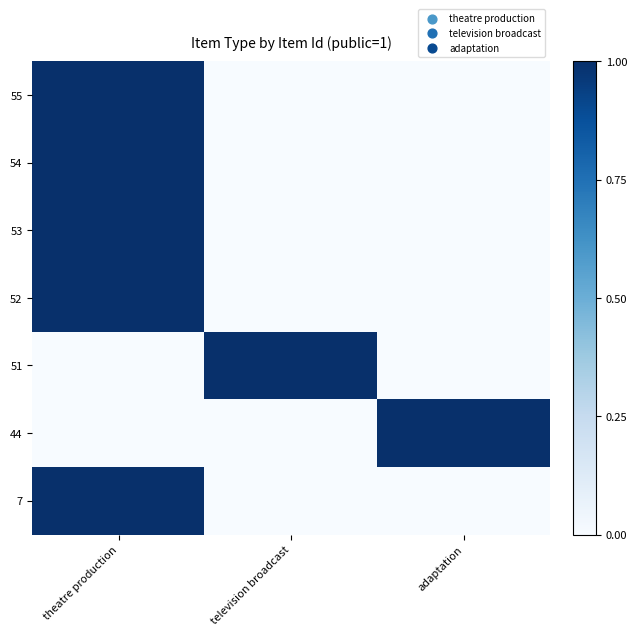

What is the maximum value shown in the chart?

1